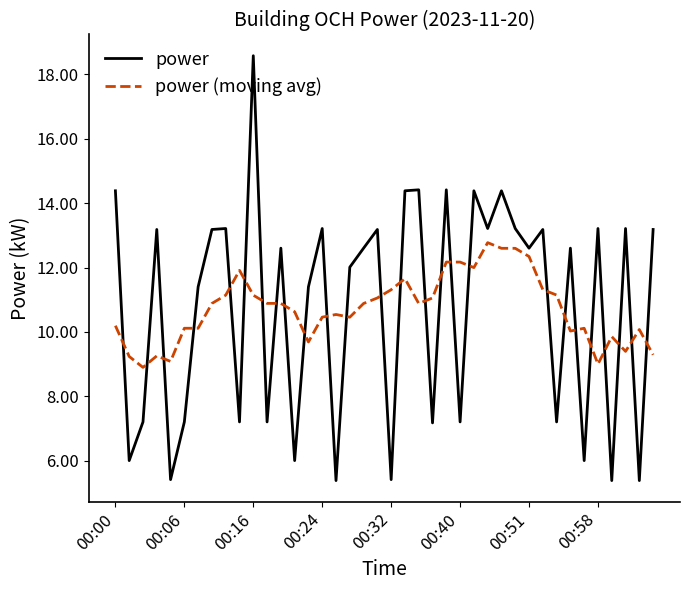

What is the difference between the maximum and minimum values in the power series?

13.2